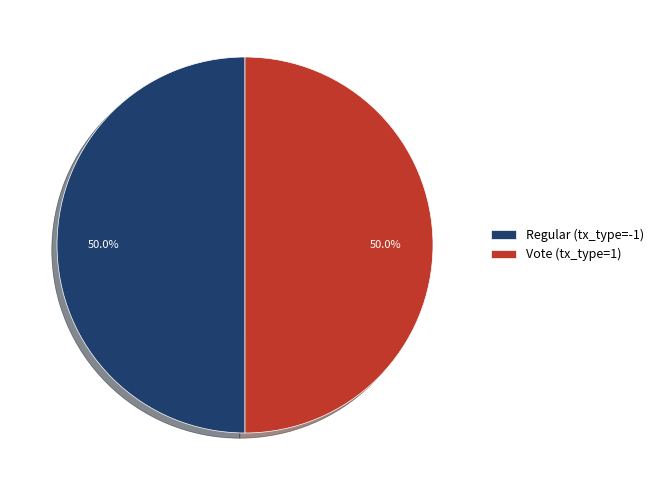

What is the ratio of the value at Vote (tx_type=1) to the value at Regular (tx_type=-1)?

1.0